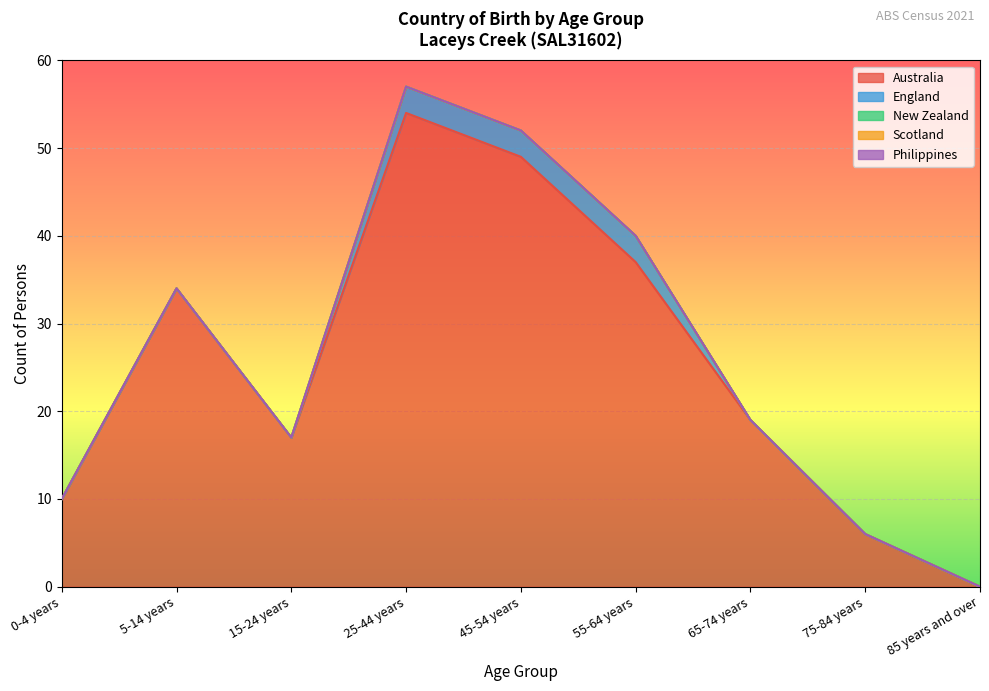

True or false: Scotland and Australia cross at least once.

False